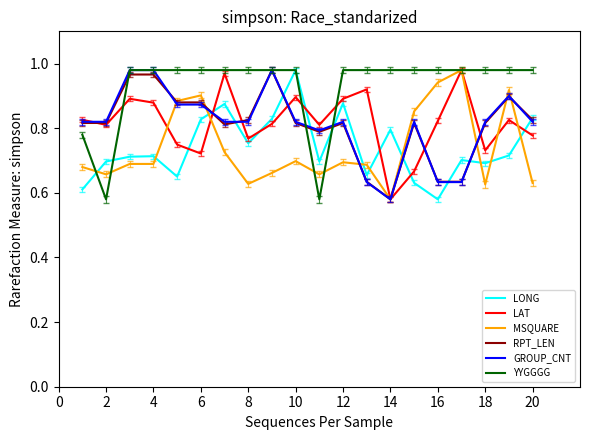

Which series has the largest total across all categories?

YYGGGG